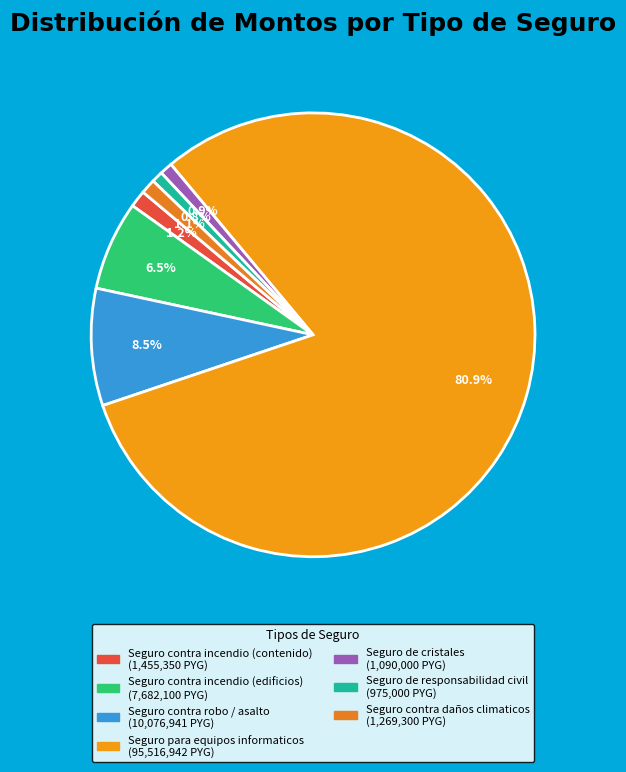

Which slice is the largest?

Seguro para equipos informaticos